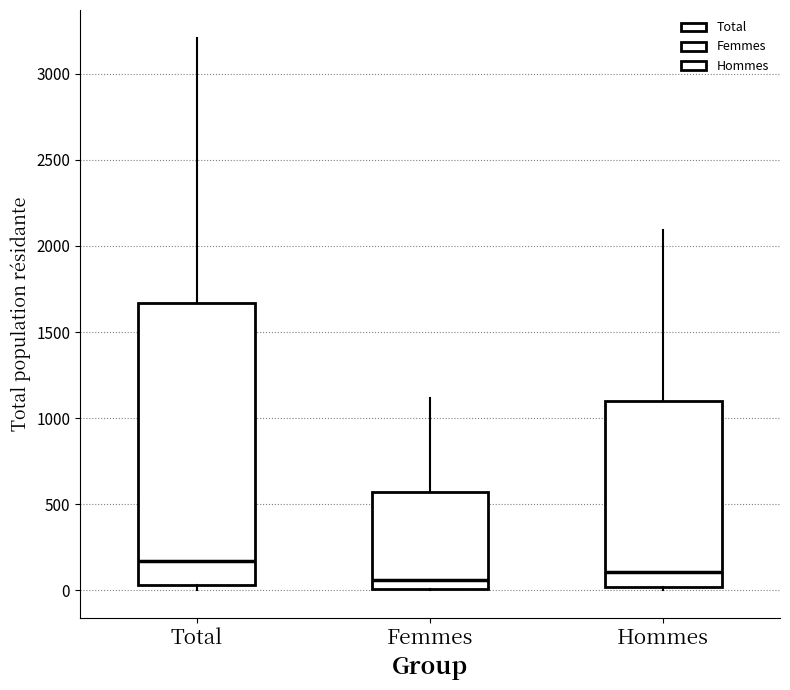

Reading left to right, read every box against the y-axis: the position of its median line, the range the box covers, and the ends of its whiskers. The values are not printed on the chart, so give them approximately, as read against the axis.

Total: median 150, box 50 to 1650, whiskers 0 to 3200
Femmes: median 50, box 0 to 550, whiskers 0 to 1100
Hommes: median 100, box 0 to 1100, whiskers 0 (just below the box's lower edge) to 2100